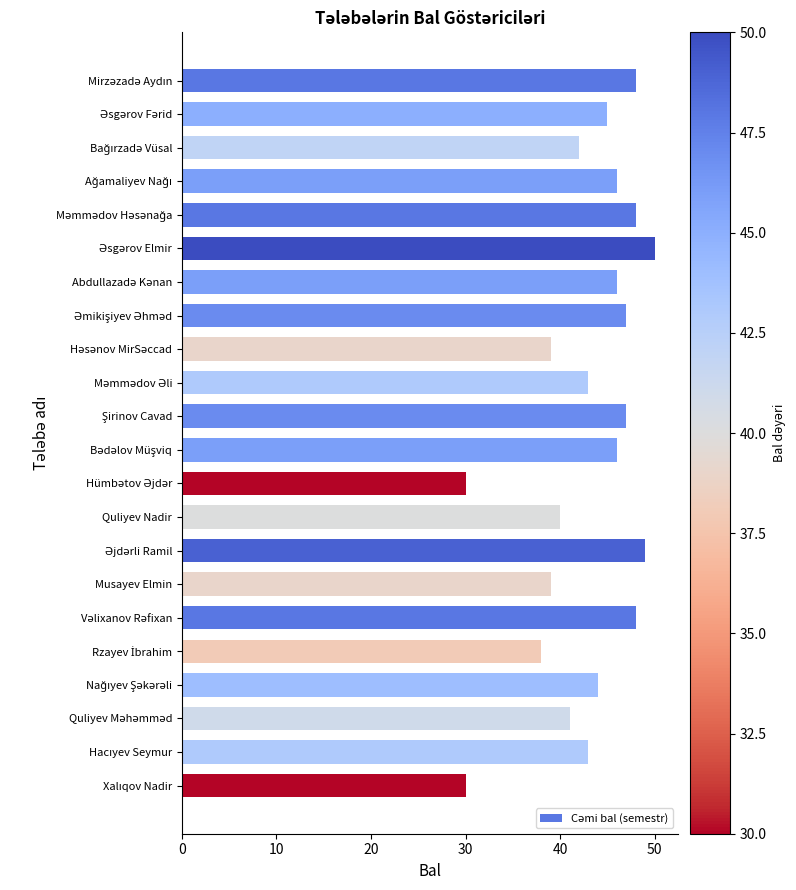

What is the value of the 21st bar from the top?

43